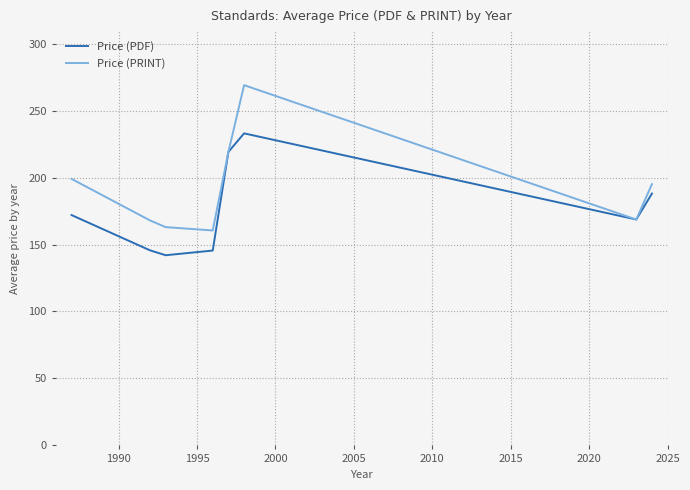

List the series in order of their peak value, lowest first.

Price (PDF), Price (PRINT)